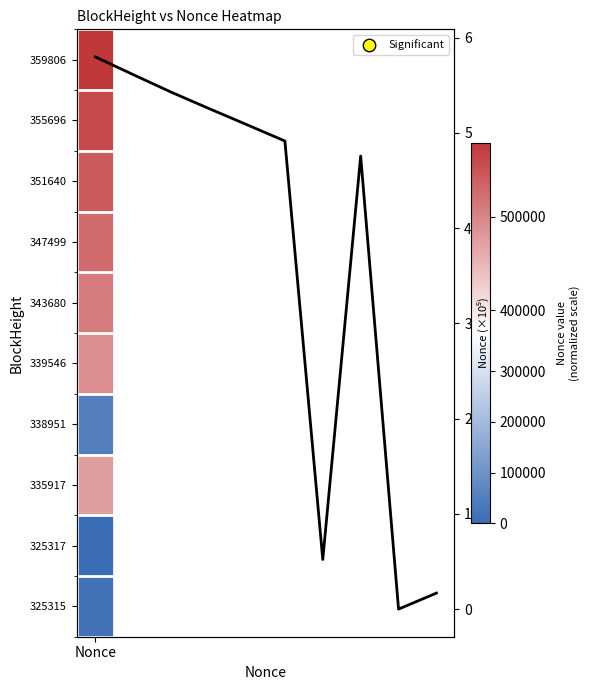

What is the sum of all values?

37.5